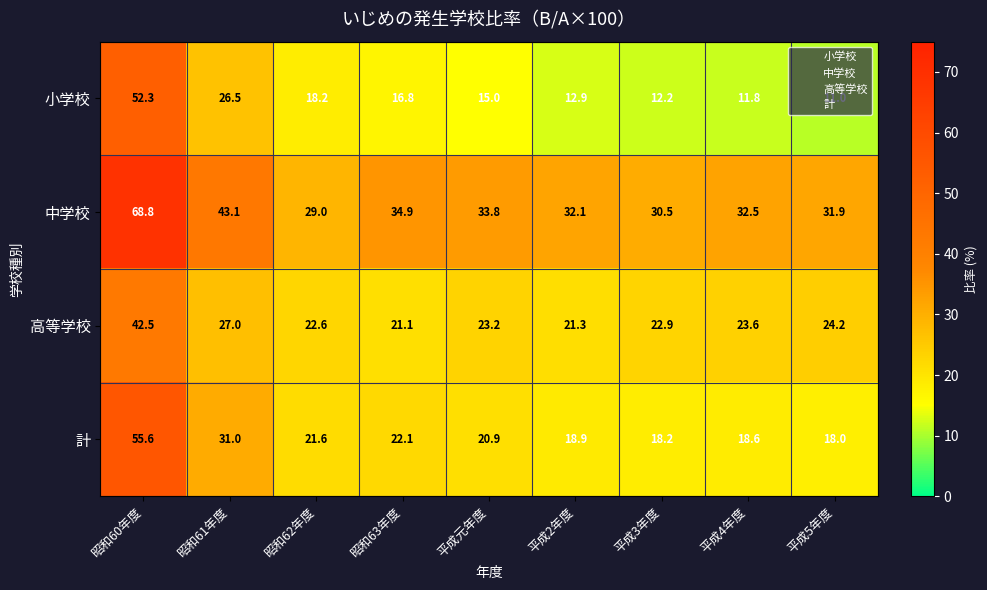

Rank the series at 平成5年度 from lowest to highest value.

小学校, 計, 高等学校, 中学校